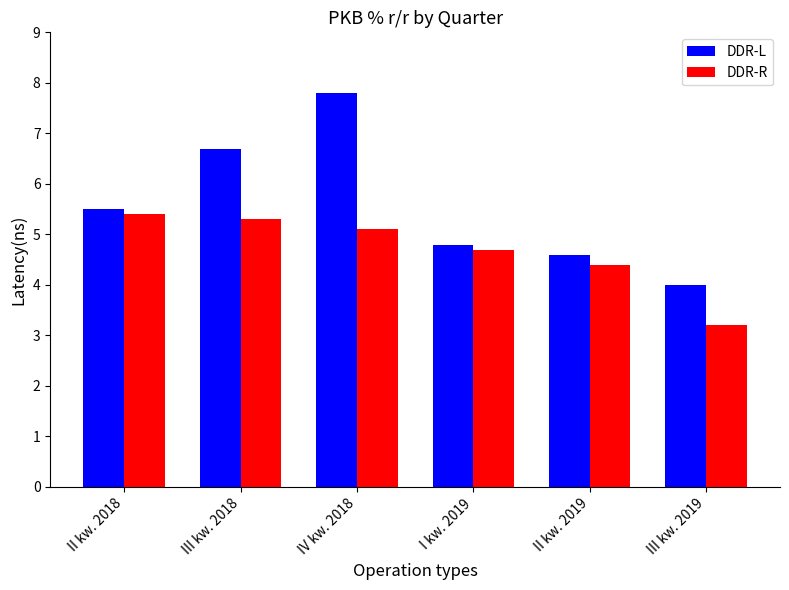

At how many categories does at least one series exceed 7?

1